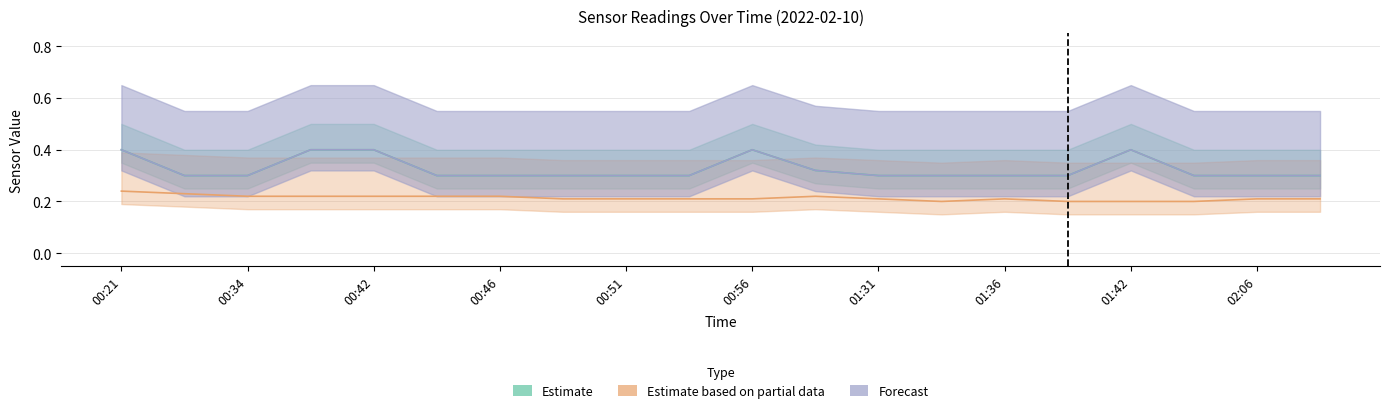

True or false: Temp and SDS_P1 cross at least once.

False